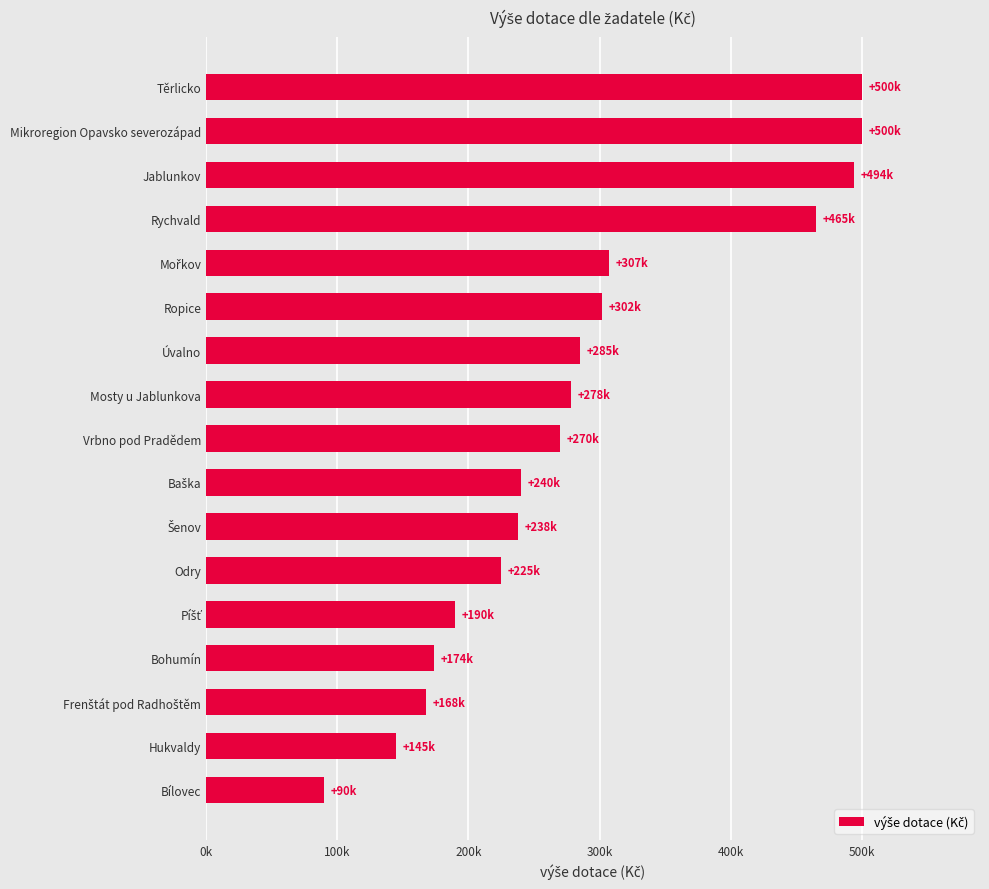

Are the bars horizontal?

Yes